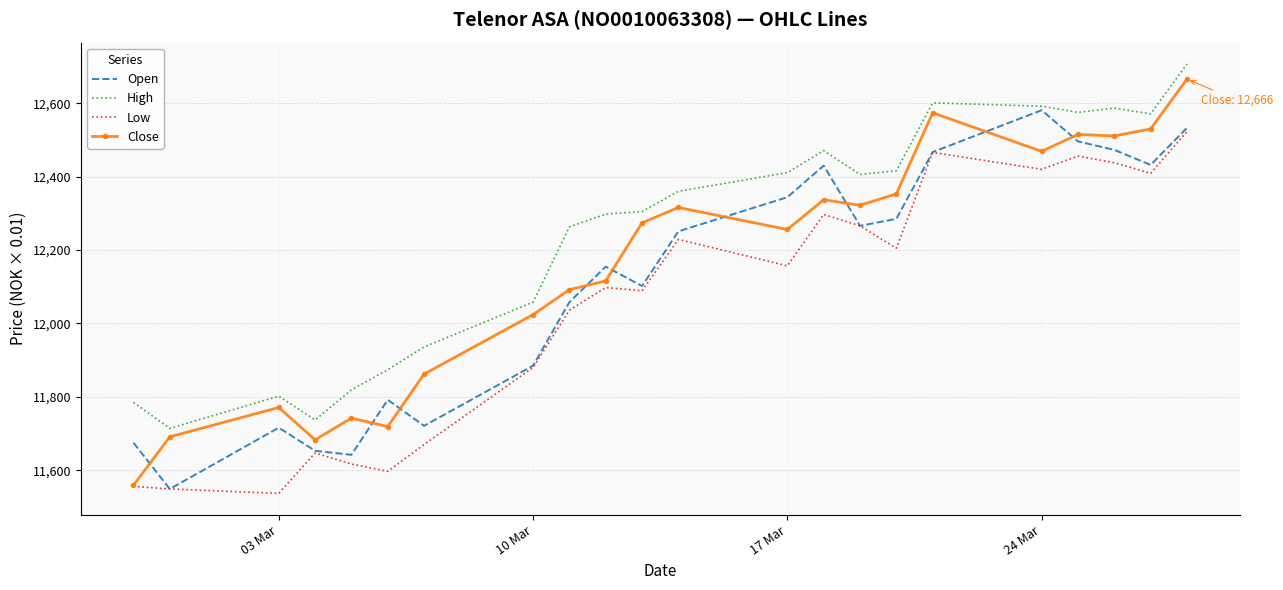

Rank the series by their average value, from lowest to highest.

Low, Open, Close, High